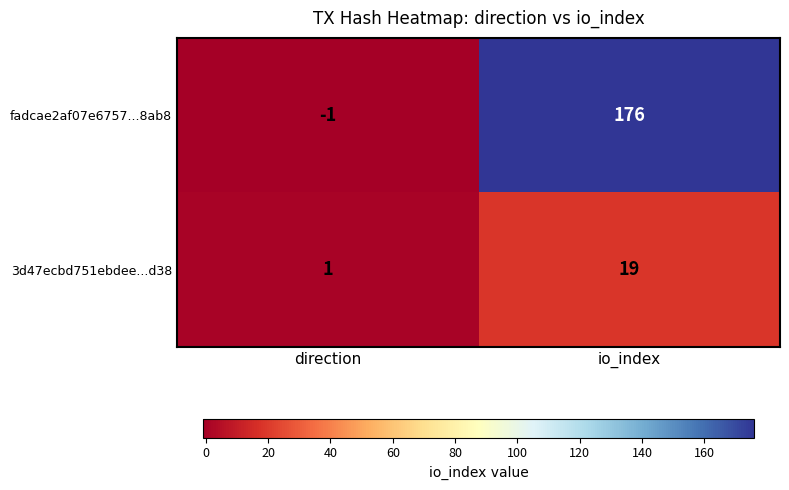

Where is 3d47ecbd751ebdee...d38 nearest to the value 10?

direction